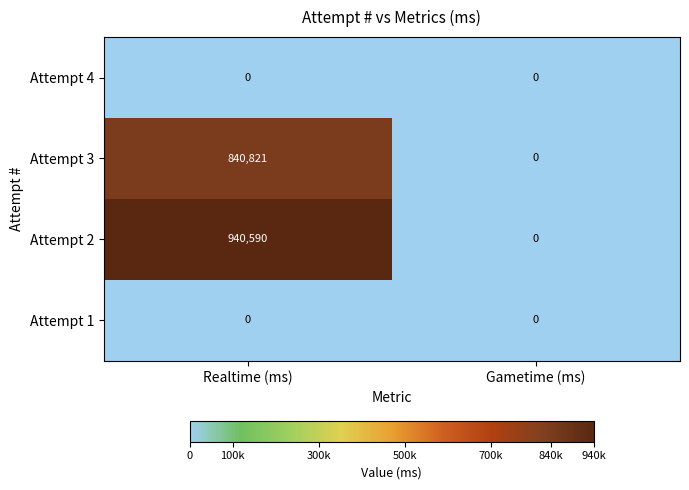

Reading left to right, what are all the values shown in this chart?

Attempt 4: Realtime (ms)=0	Gametime (ms)=0
Attempt 3: Realtime (ms)=840821	Gametime (ms)=0
Attempt 2: Realtime (ms)=940590	Gametime (ms)=0
Attempt 1: Realtime (ms)=0	Gametime (ms)=0